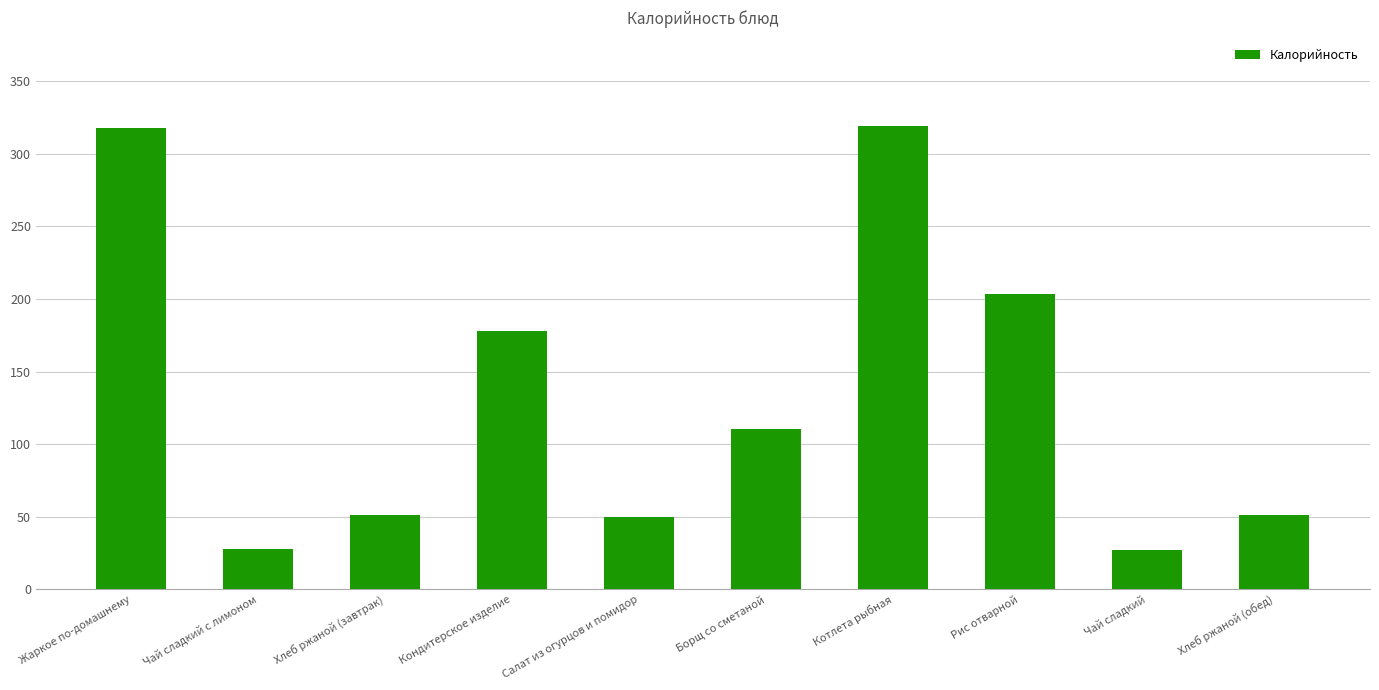

What is the minimum value shown in the chart?

26.8